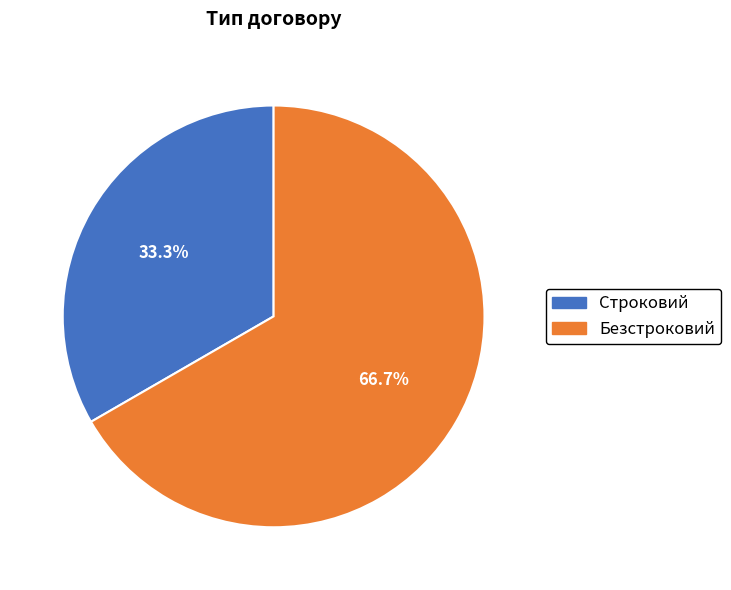

Is there a majority slice in this chart?

Yes